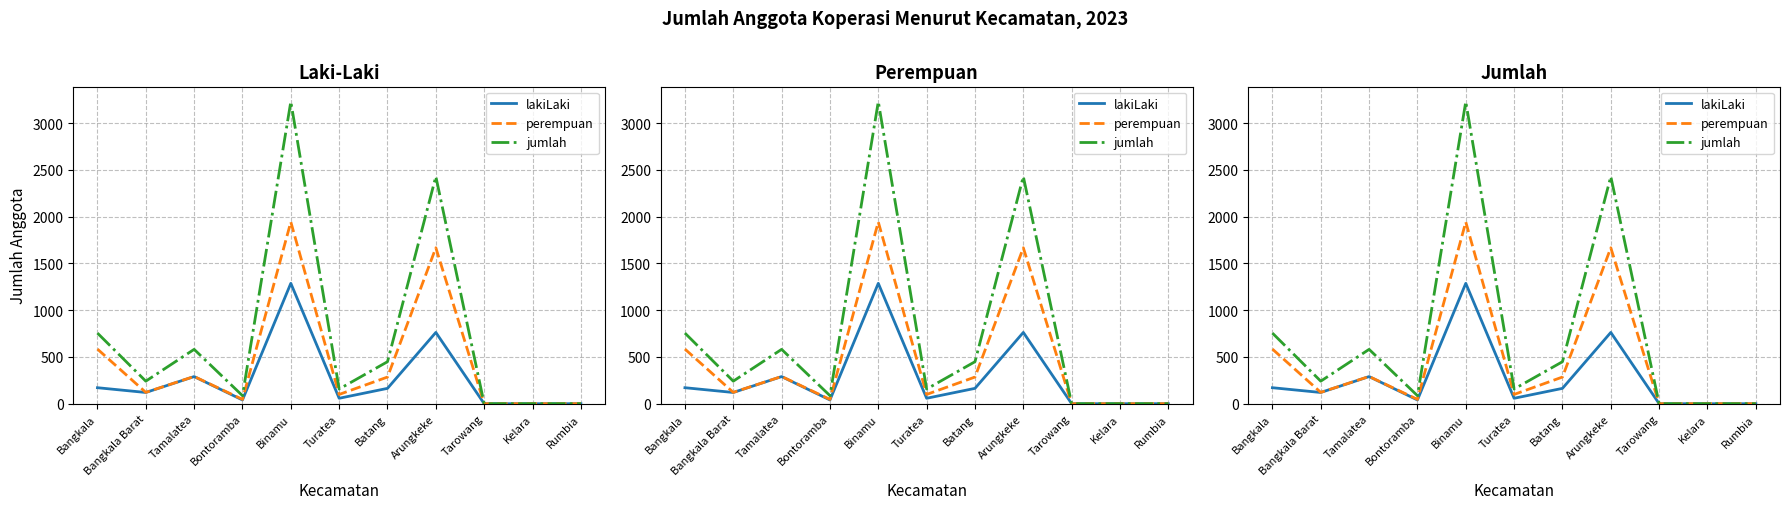

Rank the series at Rumbia from lowest to highest value.

lakiLaki, perempuan, jumlah